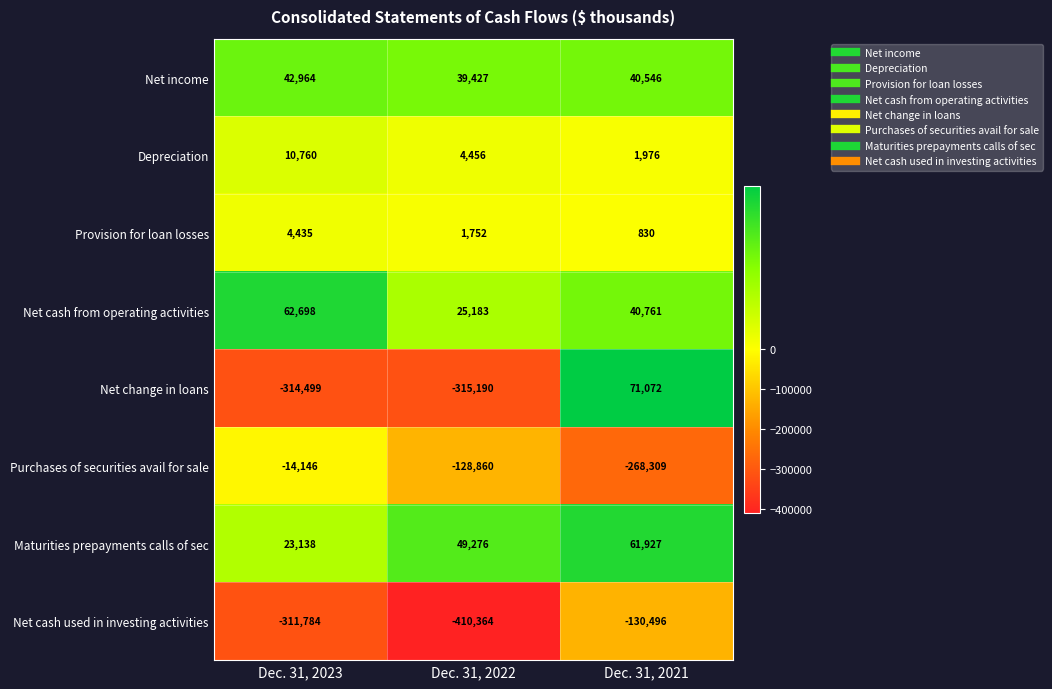

At which label is Purchases of securities avail for sale closest to -141227?

Dec. 31, 2022